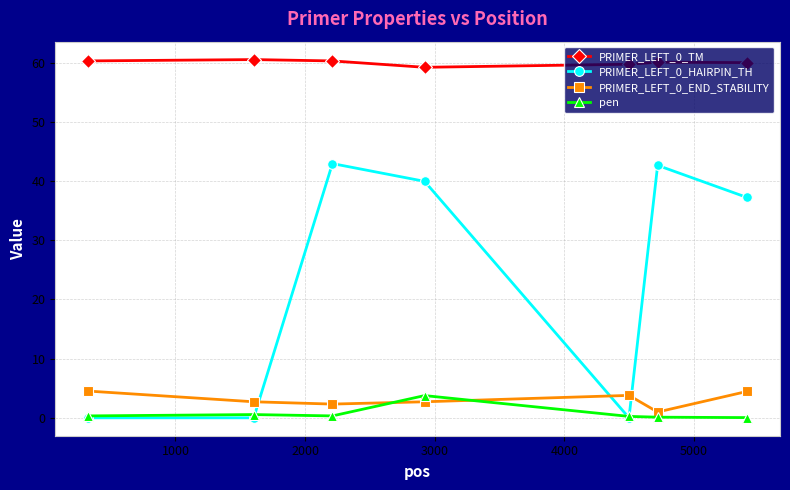

Does the chart display data point markers on the line(s)?

Yes